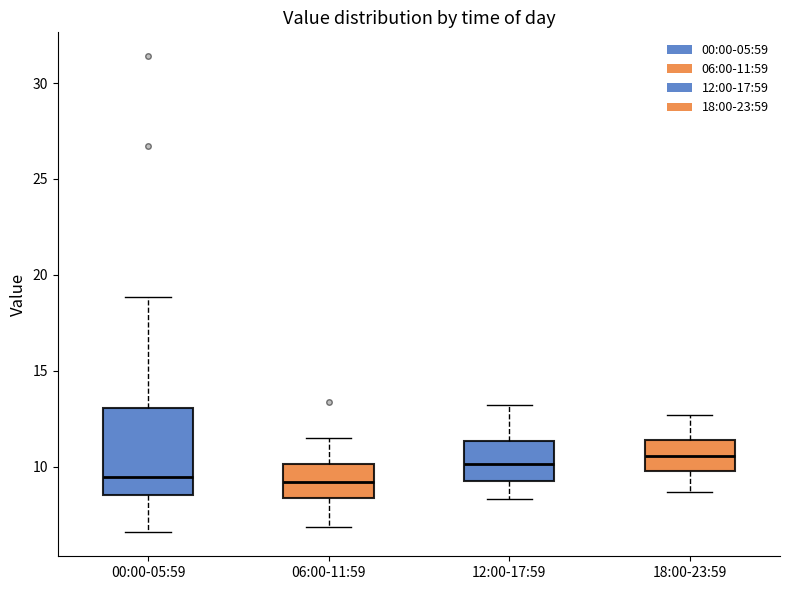

Where does the median line of the box for 06:00-11:59 sit on the y-axis? The values are not printed on the chart, so give them approximately, as read against the axis.

9.0